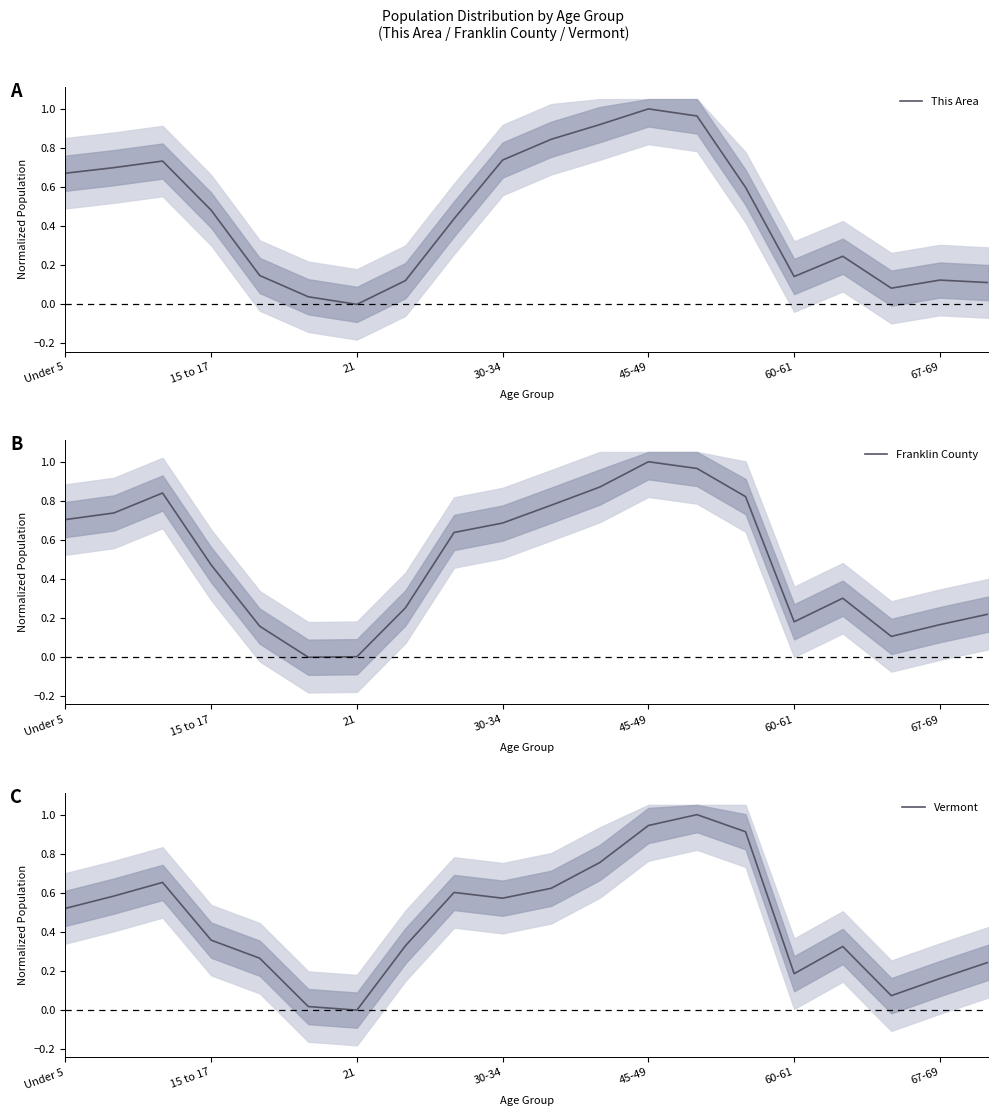

Which category has the highest value in the Franklin County series?

45-49